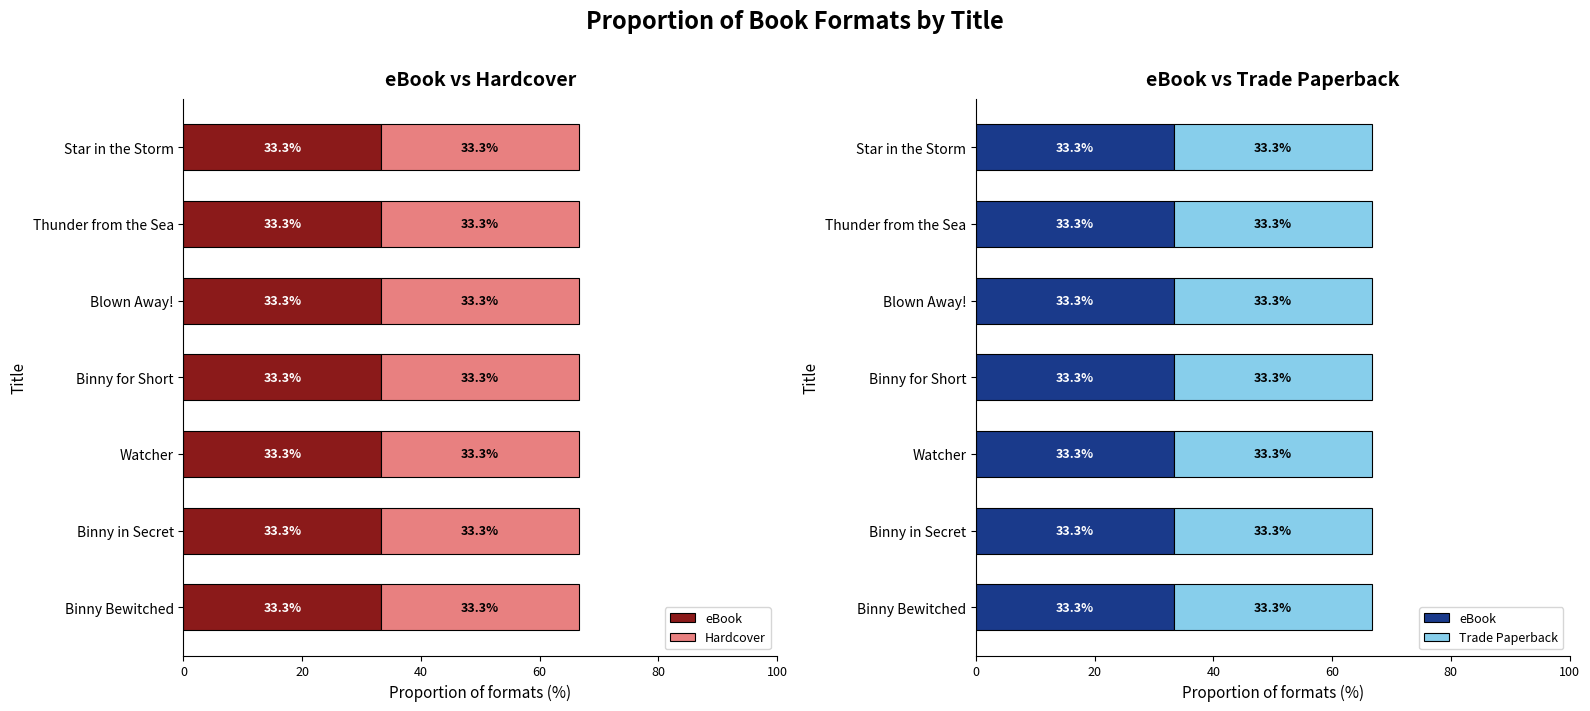

Which category has the lowest value in the Trade Paperback series?

Star in the Storm